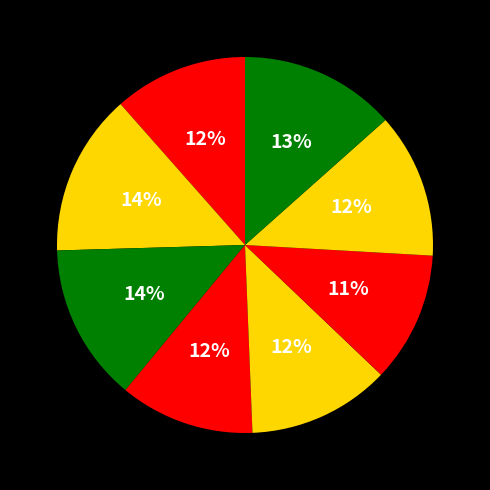

Is there any slice that represents more than half of the pie?

No